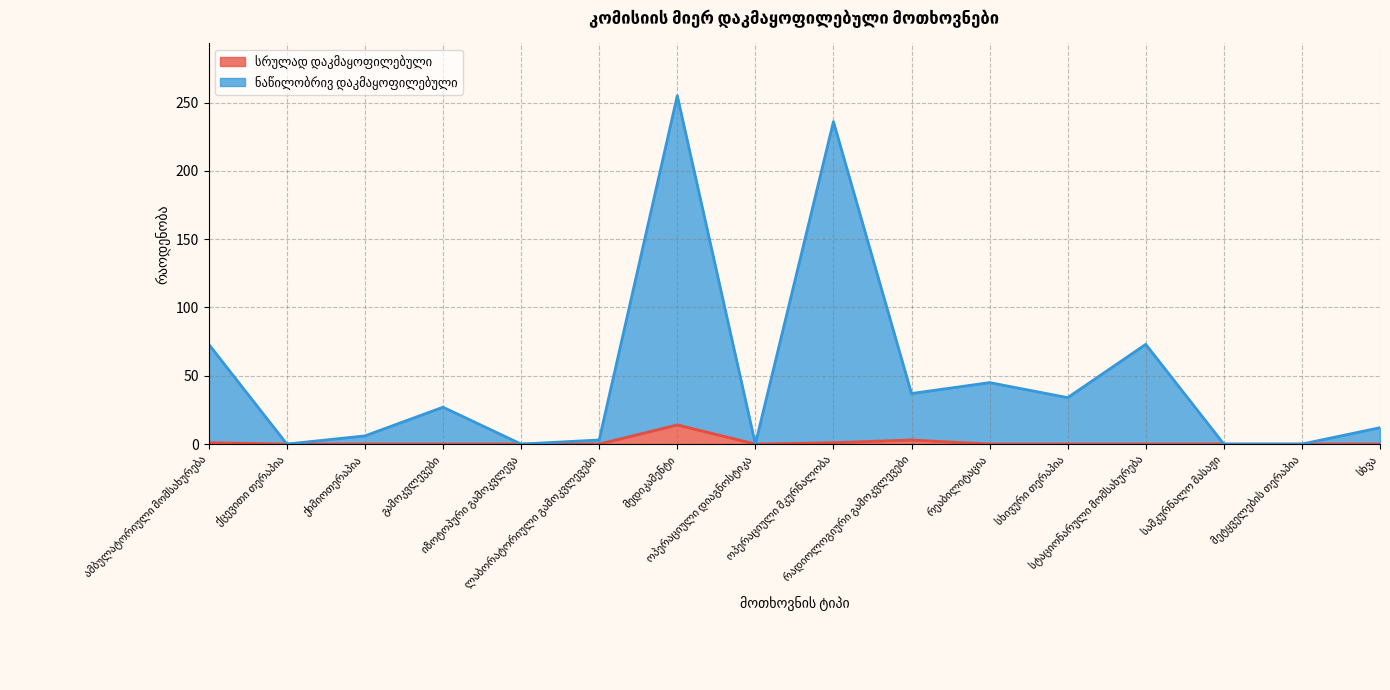

What is the sum of the სრულად დაკმაყოფილებული values at ოპერაციული მკურნალობა and სხვა?

1